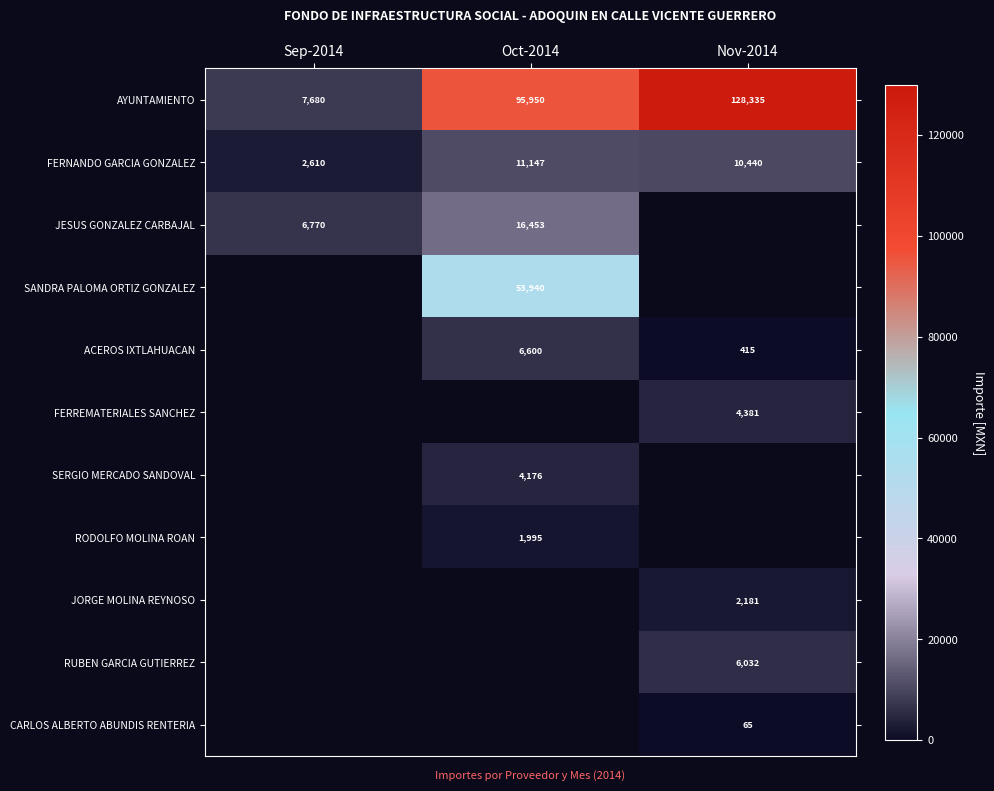

The value of RUBEN GARCIA GUTIERREZ at Nov-2014 is 9238.8. True or false?

False